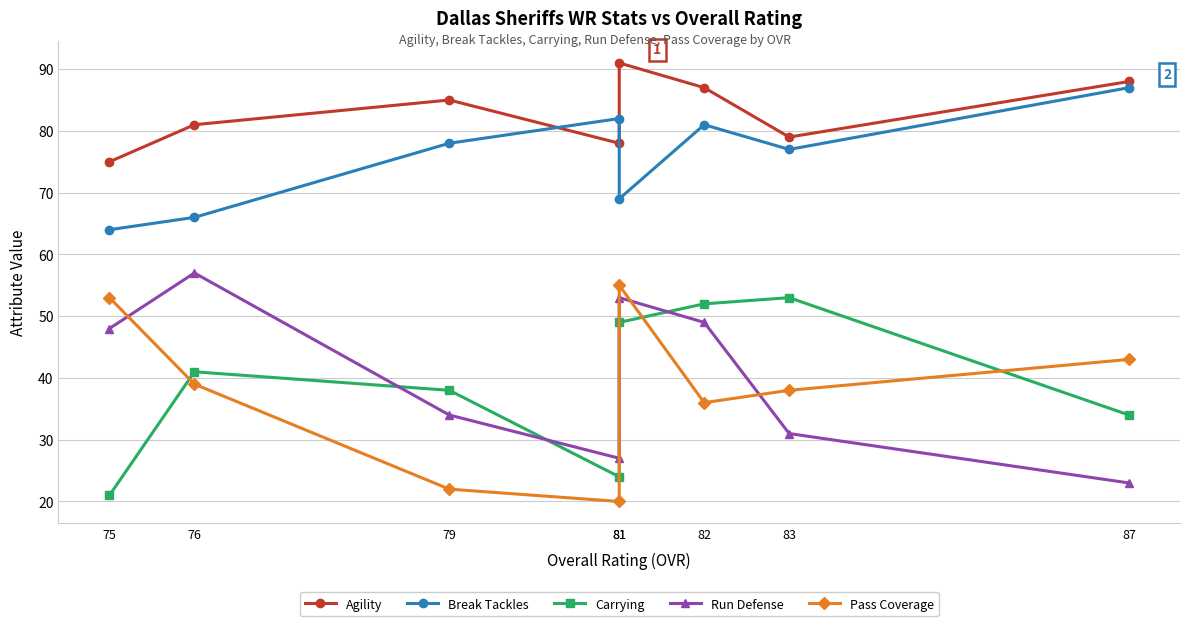

True or false: Carrying has a value of 32 at 75.

False